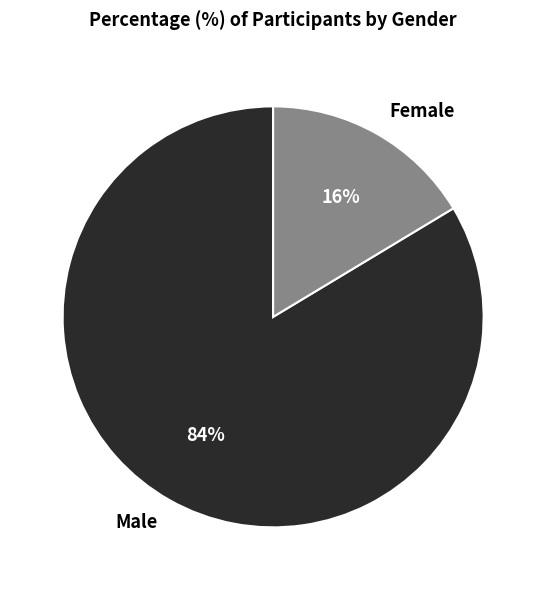

To the nearest percent, what percentage of the pie is Female?

16%